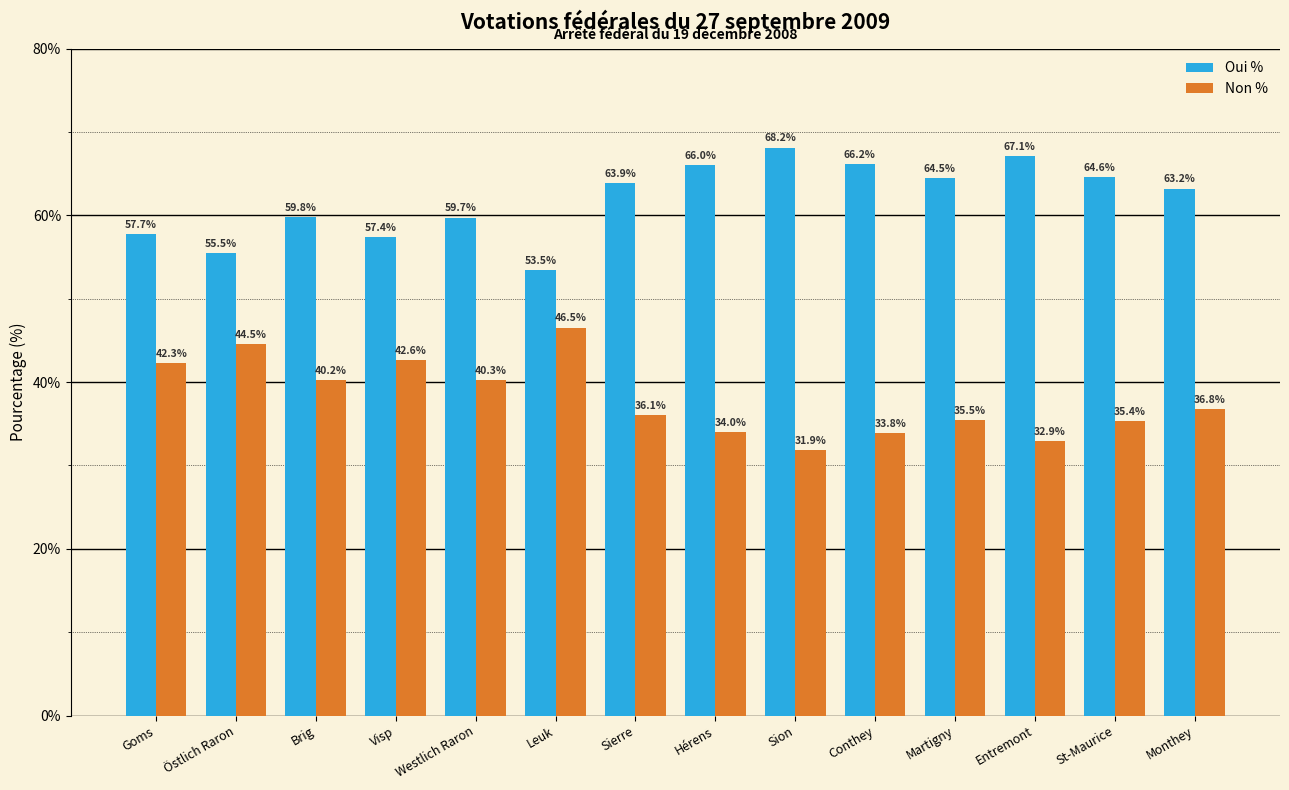

What is the approximate value of Oui % at Westlich Raron?

59.7